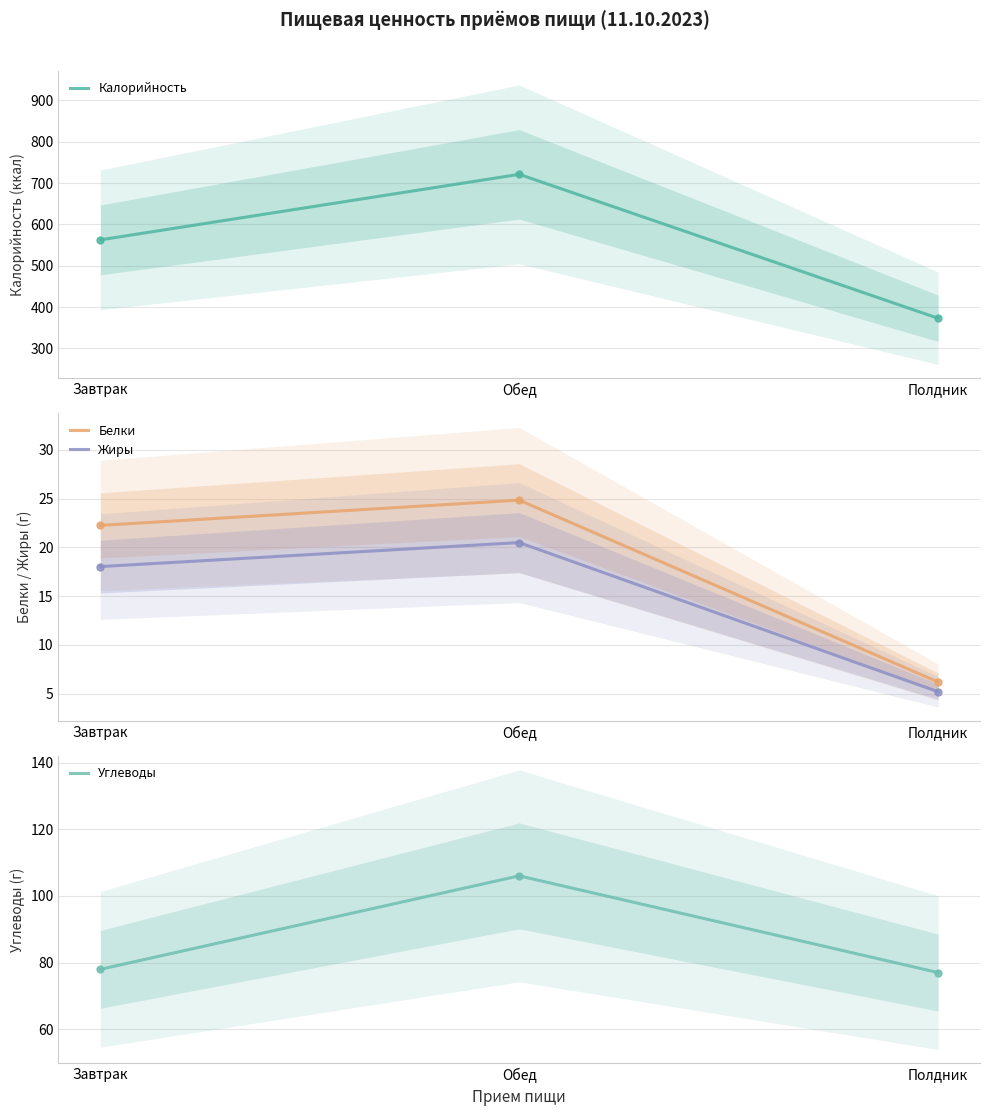

What position from the left is Завтрак?

1